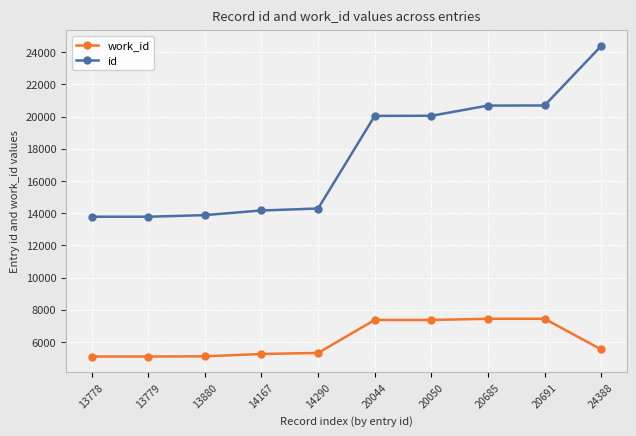

Which category has the highest value in the id series?

24388